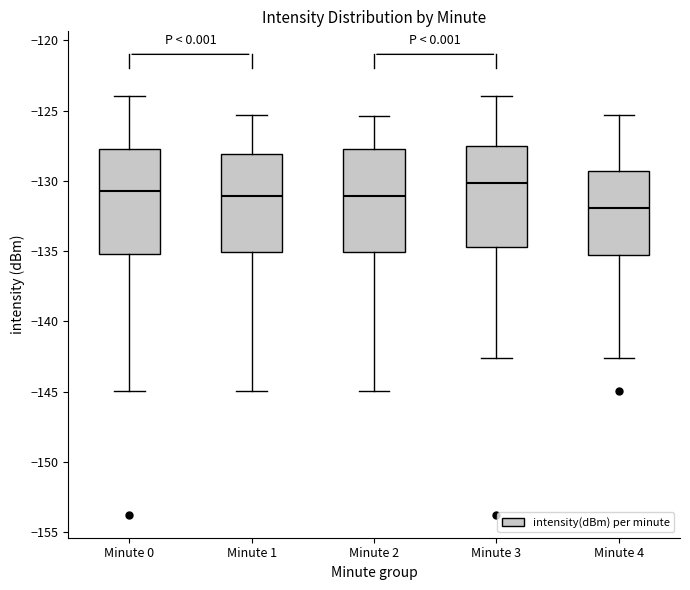

Where does the upper whisker of the box for Minute 2 end on the y-axis? The values are not printed on the chart, so give them approximately, as read against the axis.

-125.5